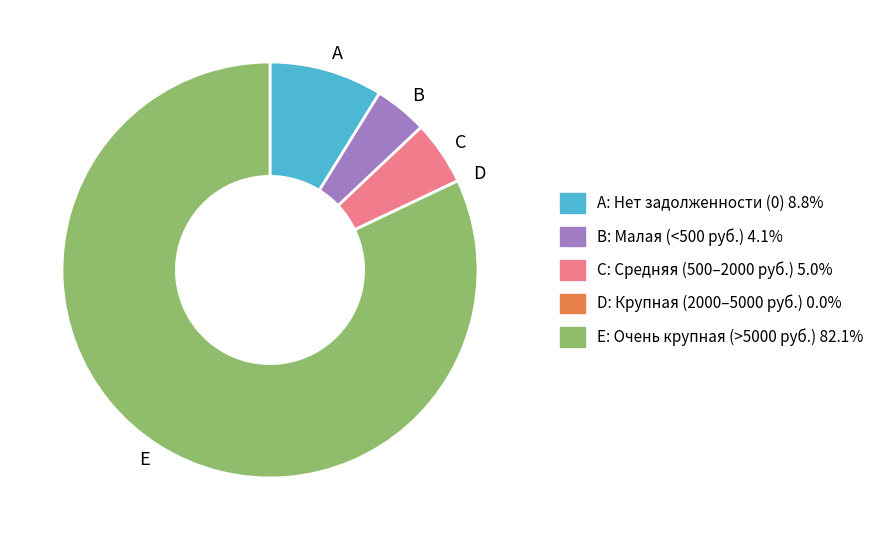

What is the ratio of the value at A: Нет задолженности (0) 8.8% to the value at B: Малая (<500 руб.) 4.1%?

2.1